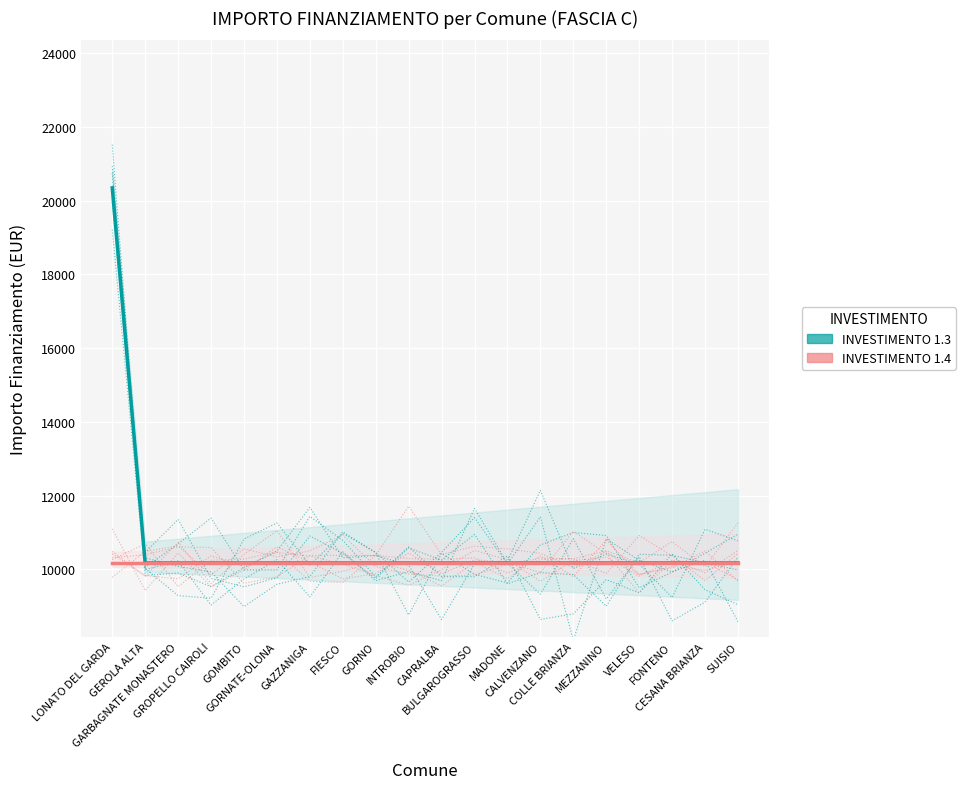

Reading left to right, what are all the values shown in this chart?

INVESTIMENTO 1.3: LONATO DEL GARDA=20344	GEROLA ALTA=10172	GARBAGNATE MONASTERO=10172	GROPELLO CAIROLI=10172	GOMBITO=10172	GORNATE-OLONA=10172	GAZZANIGA=10172	FIESCO=10172	GORNO=10172	INTROBIO=10172	CAPRALBA=10172	BULGAROGRASSO=10172	MADONE=10172	CALVENZANO=10172	COLLE BRIANZA=10172	MEZZANINO=10172	VELESO=10172	FONTENO=10172	CESANA BRIANZA=10172	SUISIO=10172
INVESTIMENTO 1.4: LONATO DEL GARDA=10172	GEROLA ALTA=10172	GARBAGNATE MONASTERO=10172	GROPELLO CAIROLI=10172	GOMBITO=10172	GORNATE-OLONA=10172	GAZZANIGA=10172	FIESCO=10172	GORNO=10172	INTROBIO=10172	CAPRALBA=10172	BULGAROGRASSO=10172	MADONE=10172	CALVENZANO=10172	COLLE BRIANZA=10172	MEZZANINO=10172	VELESO=10172	FONTENO=10172	CESANA BRIANZA=10172	SUISIO=10172